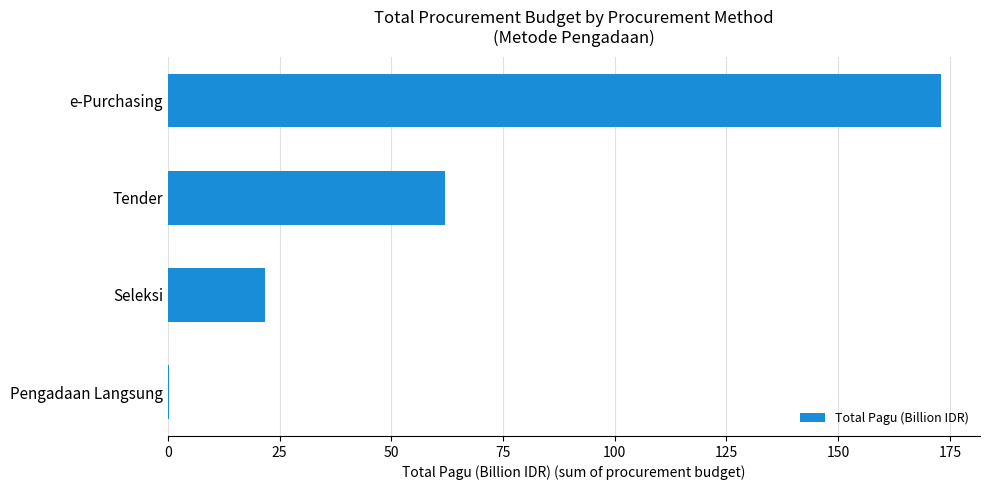

Which category has the highest value across all series?

e-Purchasing